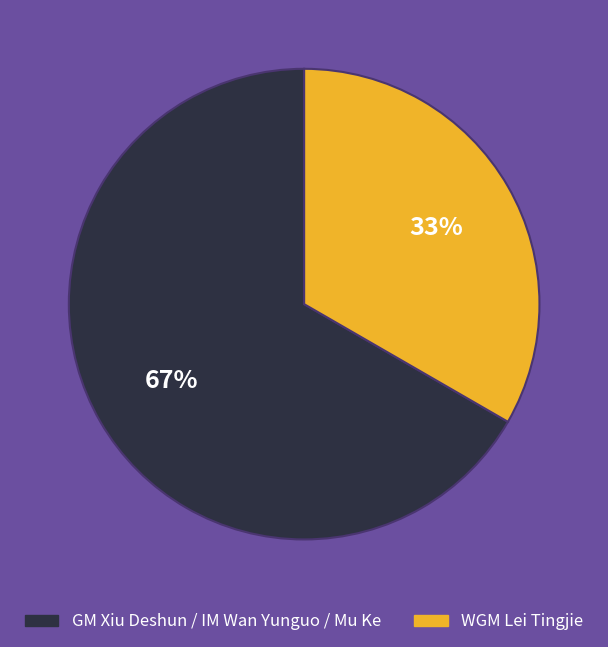

To the nearest percent, what is the average slice percentage?

50%